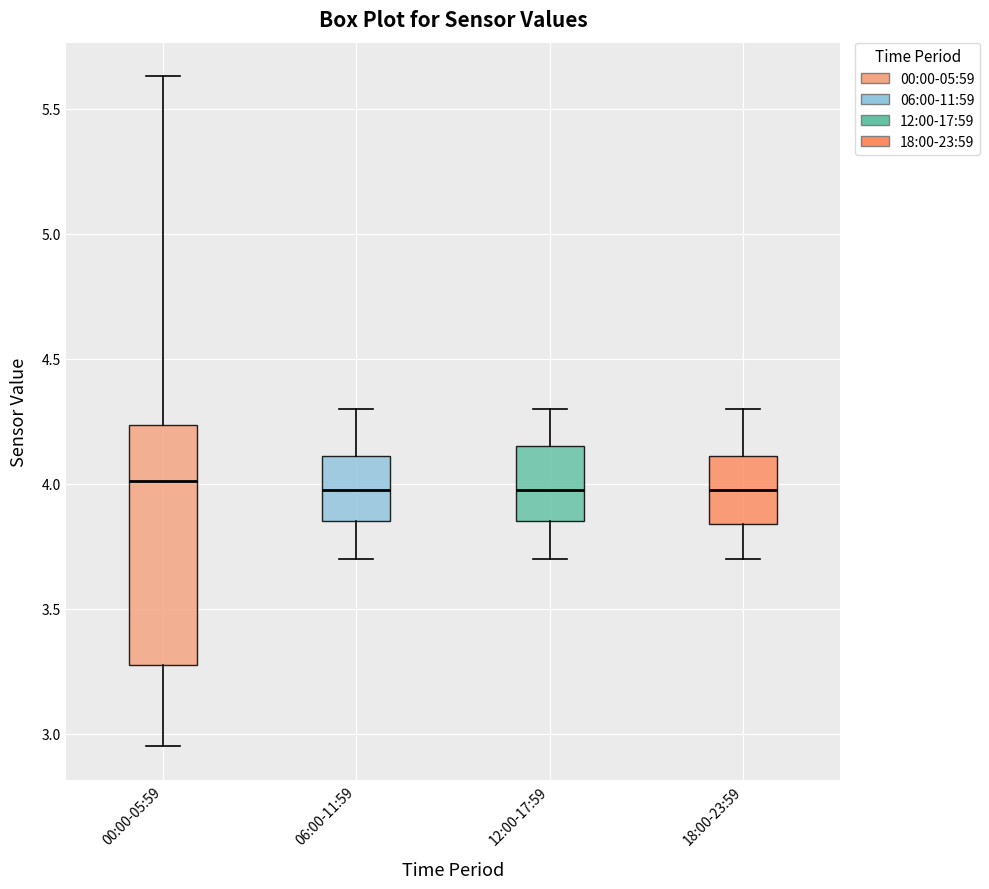

Reading left to right, read every box against the y-axis: the position of its median line, the range the box covers, and the ends of its whiskers. The values are not printed on the chart, so give them approximately, as read against the axis.

00:00-05:59: median 4.00, box 3.30 to 4.25, whiskers 2.95 to 5.65
06:00-11:59: median 4.00, box 3.85 to 4.10, whiskers 3.70 to 4.30
12:00-17:59: median 4.00, box 3.85 to 4.15, whiskers 3.70 to 4.30
18:00-23:59: median 4.00, box 3.85 to 4.10, whiskers 3.70 to 4.30